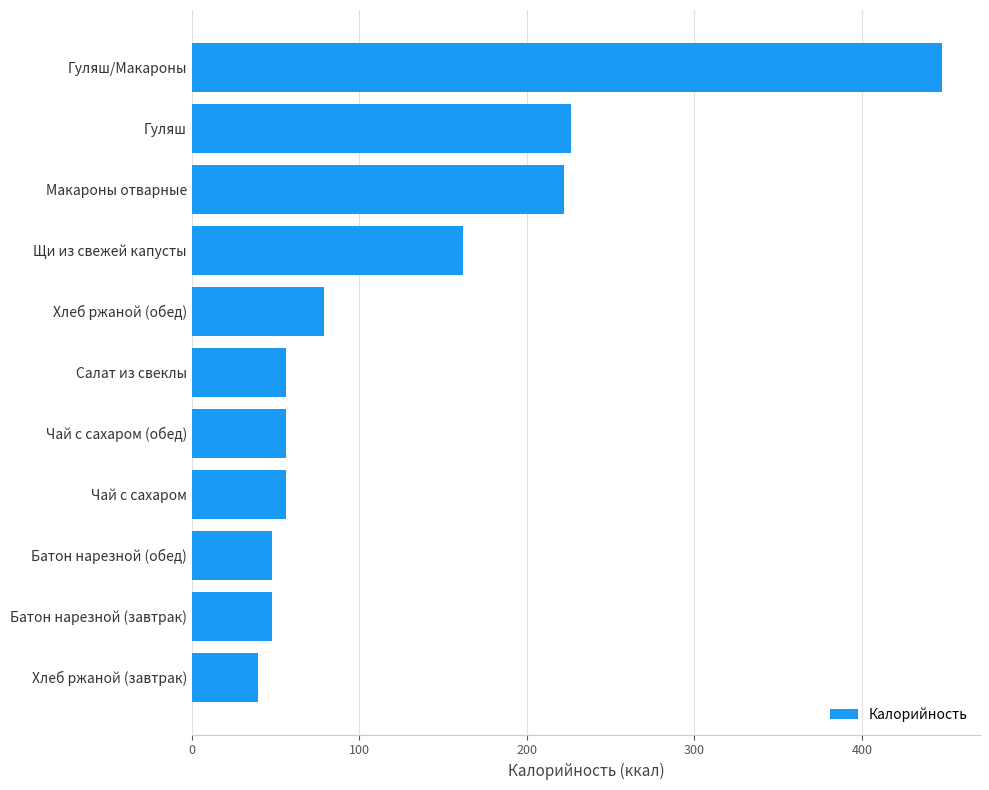

True or false: the data shows 48.0 at Батон нарезной (обед).

True